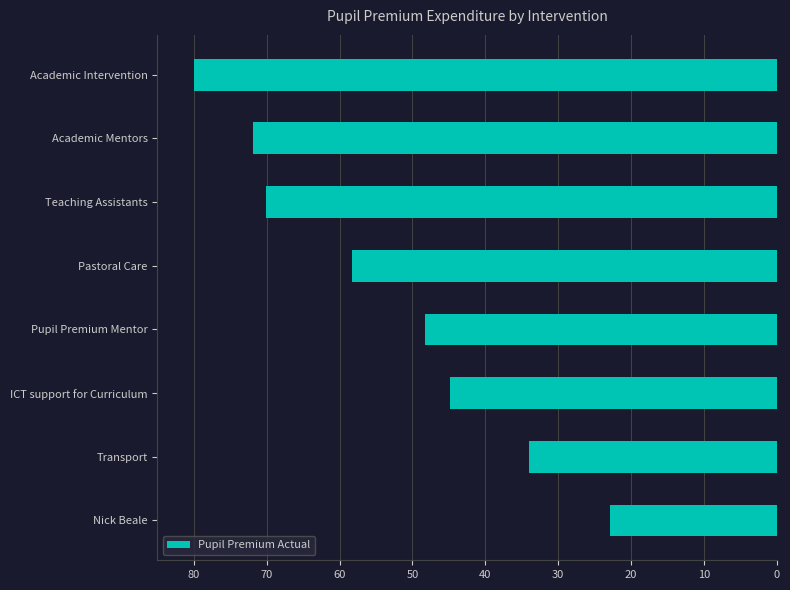

What is the label of the 5th bar from the top?

Pupil Premium Mentor